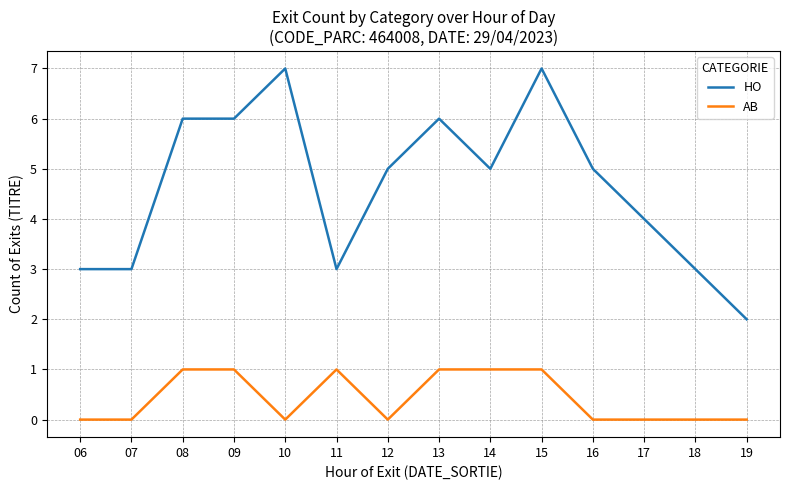

What is the difference between the maximum and minimum values in the HO series?

5